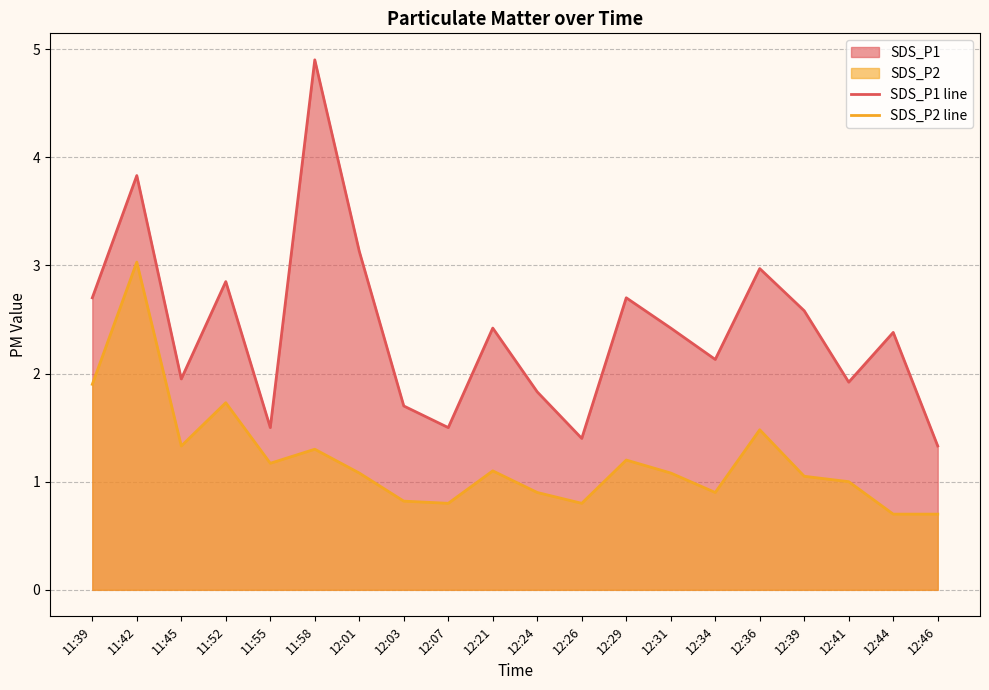

True or false: SDS_P1 line has more than 0 interior local peaks.

True